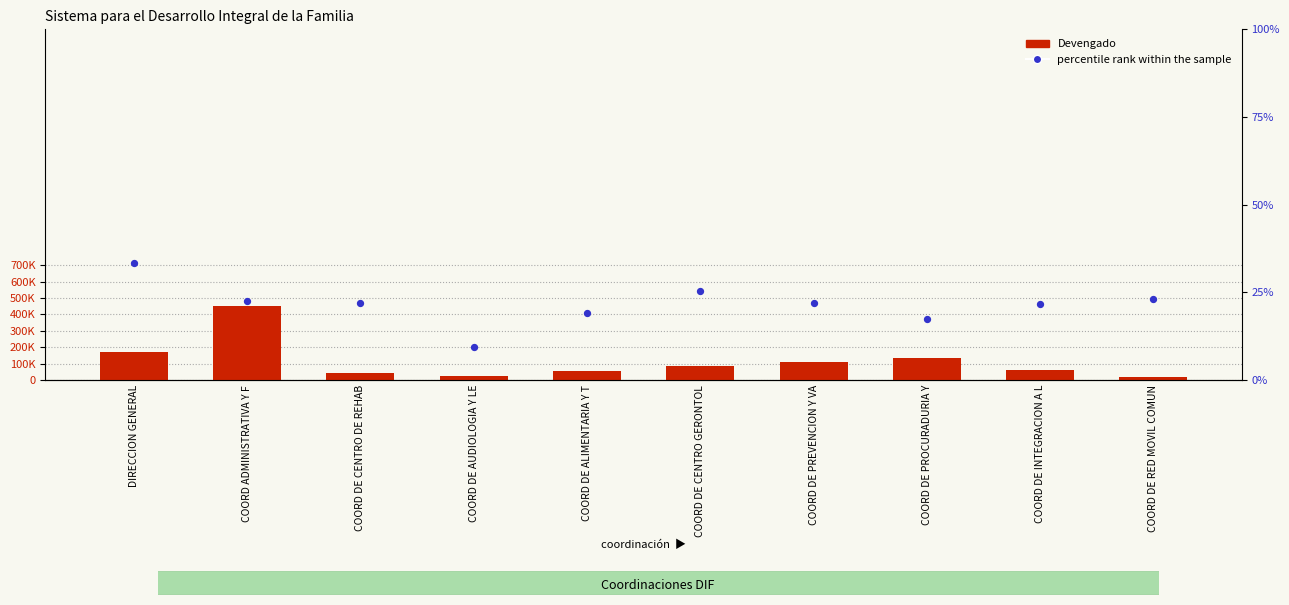

At how many categories does at least one series exceed 349491?

1